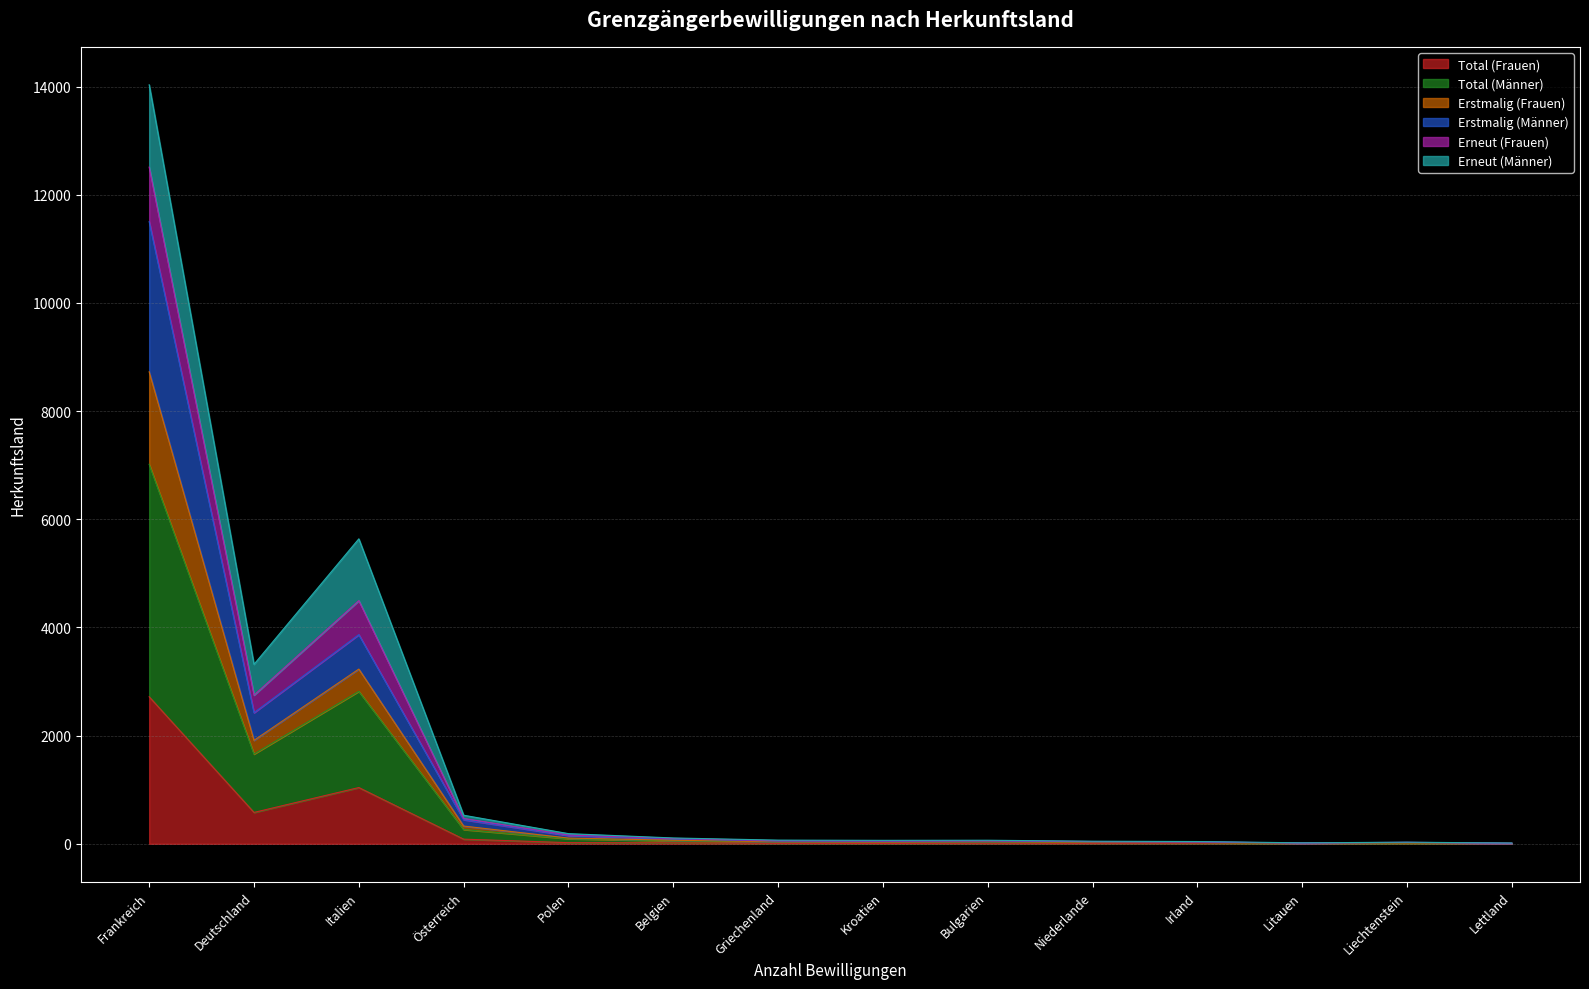

True or false: Erstmalig (Männer) and Erstmalig (Frauen) cross at least once.

False